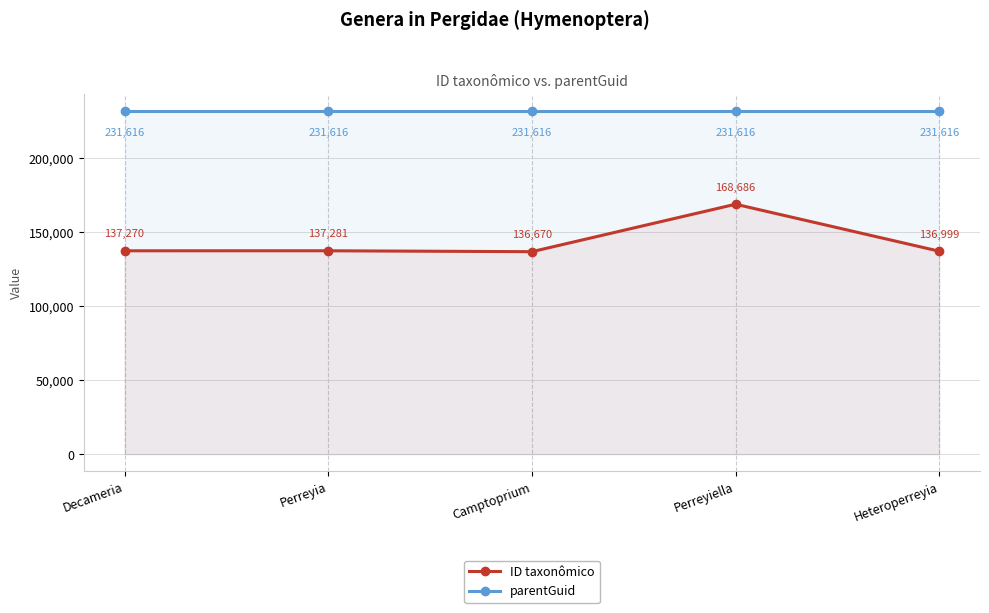

Reading right to left, what are all the values shown in this chart?

ID taxonômico: 136999	168686	136670	137281	137270
parentGuid: 231616	231616	231616	231616	231616